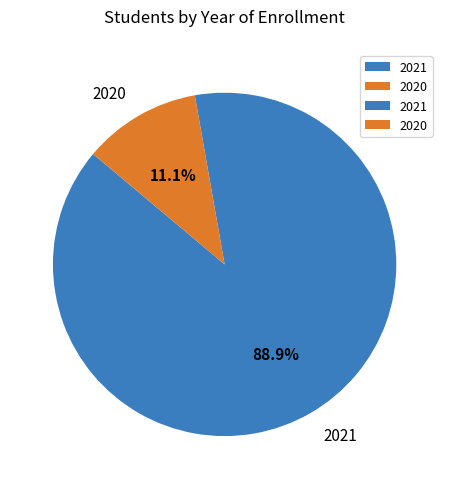

How much of the chart is everything except 2020?

88.9%